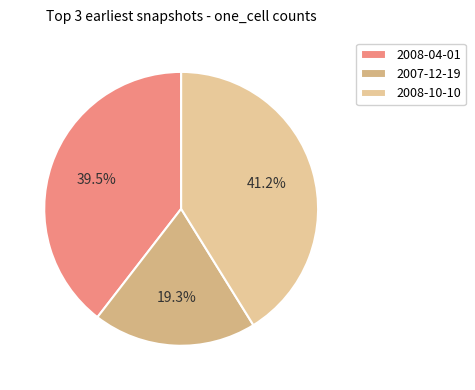

To the nearest percent, what percentage of the pie is 2007-12-19?

19%